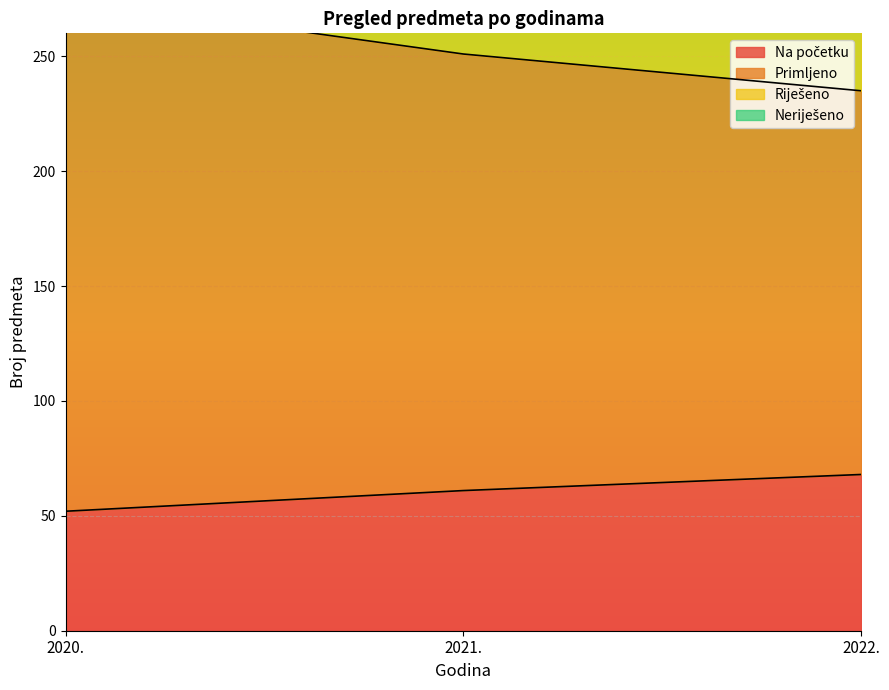

Which series has the largest total across all categories?

Primljeno